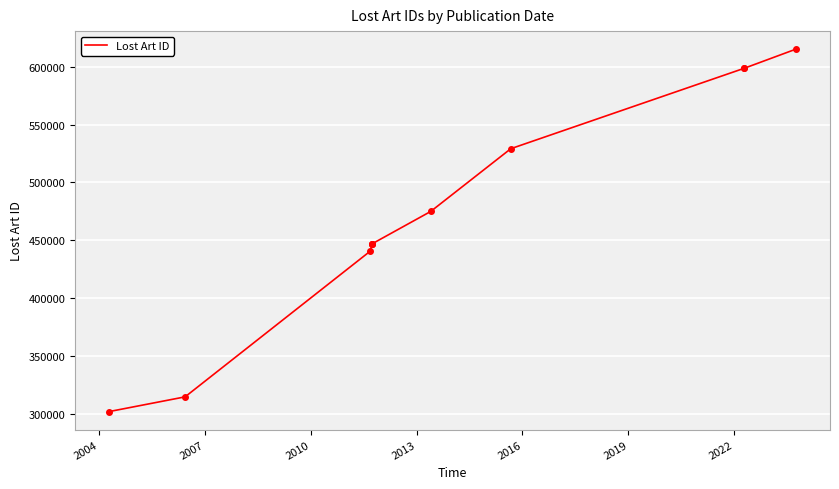

What is the difference between the maximum and second lowest values?

300794